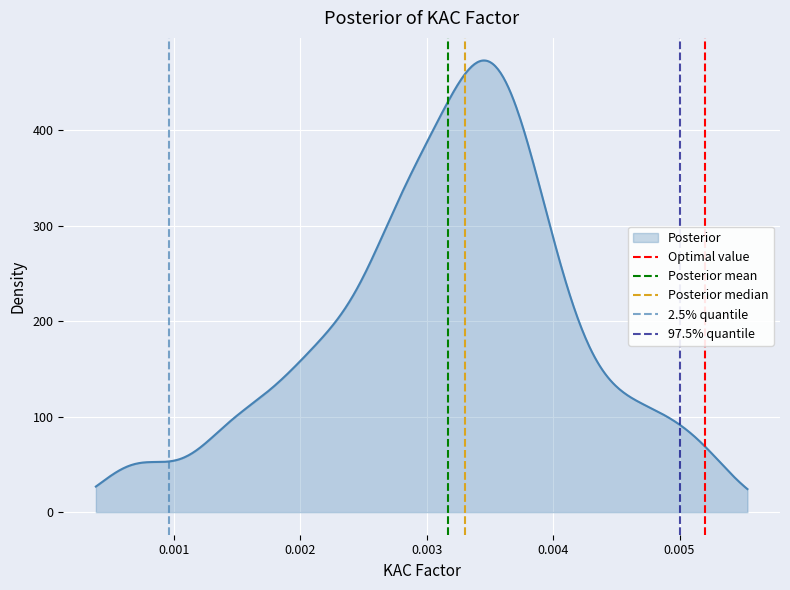

How many lines are shown in the chart?

5